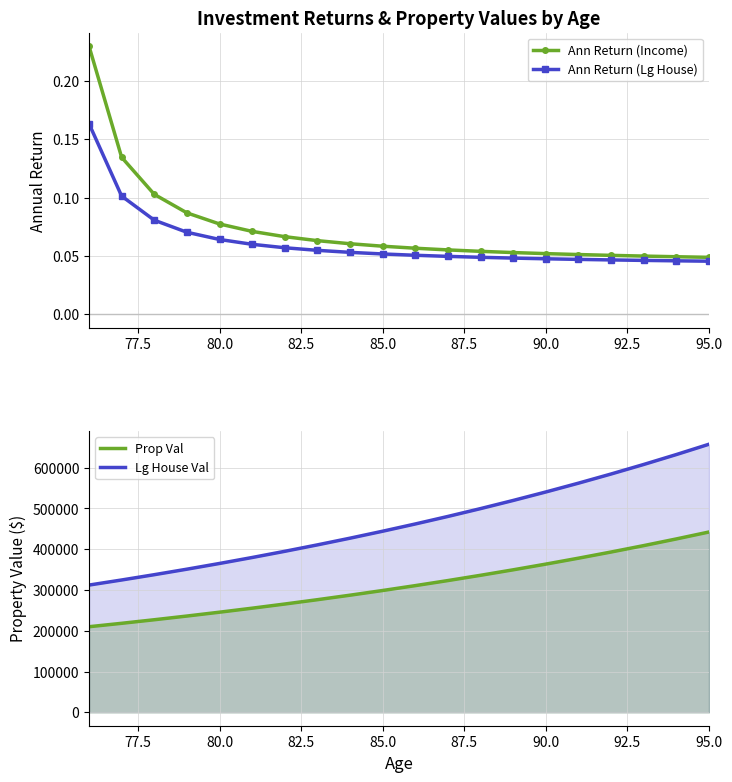

Count the Ann Return (Income) values in the range 0 to 1.

20